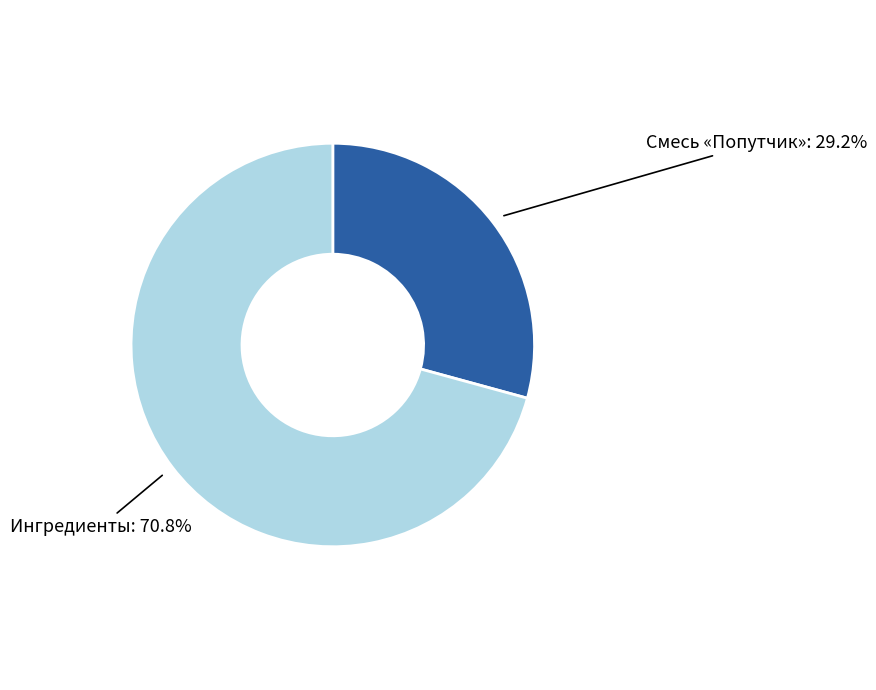

Rank the categories by value from highest to lowest.

Ингредиенты, Смесь «Попутчик»